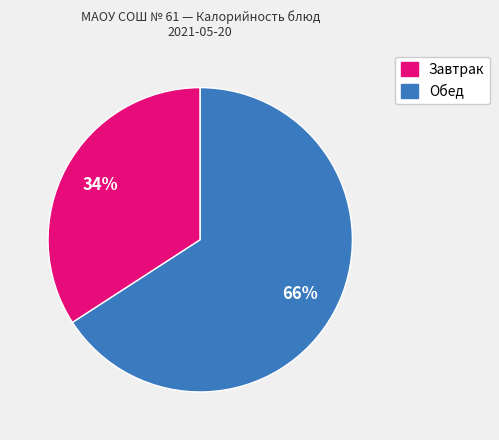

To the nearest percent, what is the difference between the largest and smallest slice percentages?

32%